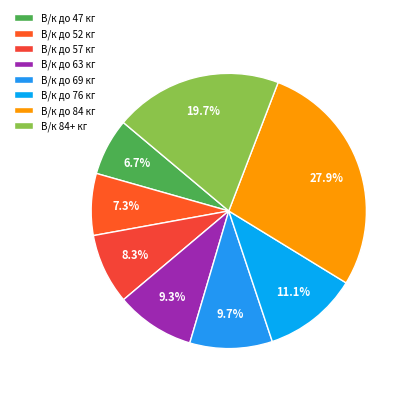

Which has a higher value, В/к 84+ кг or В/к до 52 кг?

В/к 84+ кг